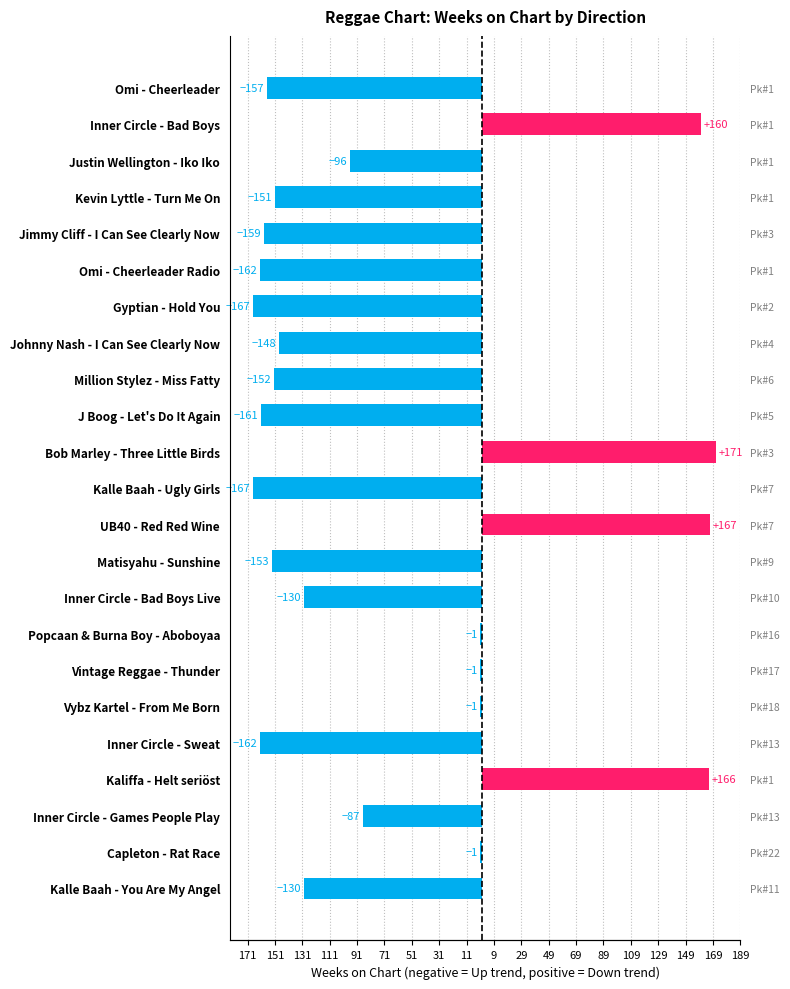

What is the value of the 20th bar from the left?

166